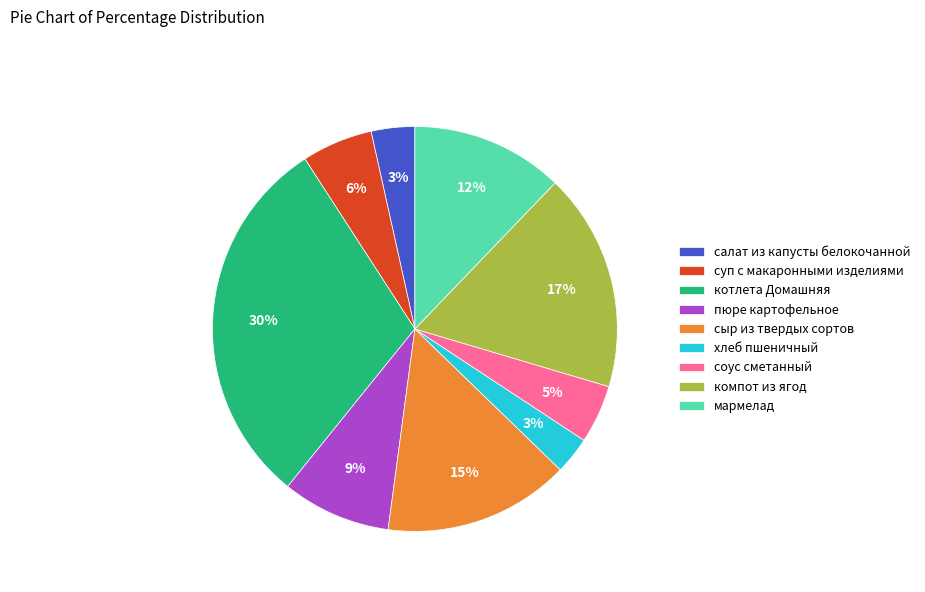

True or false: сыр из твердых сортов accounts for 6% of the total.

False